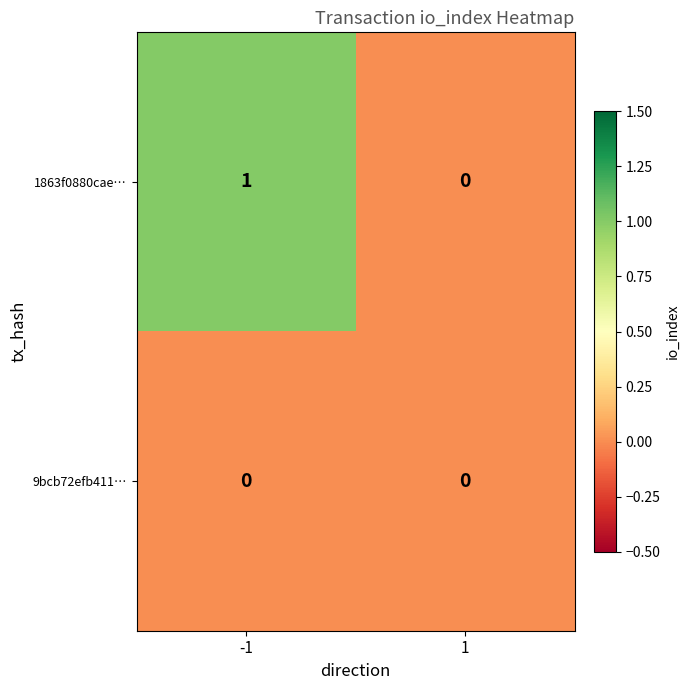

List the series in order of their peak value, highest first.

1863f0880cae…, 9bcb72efb411…